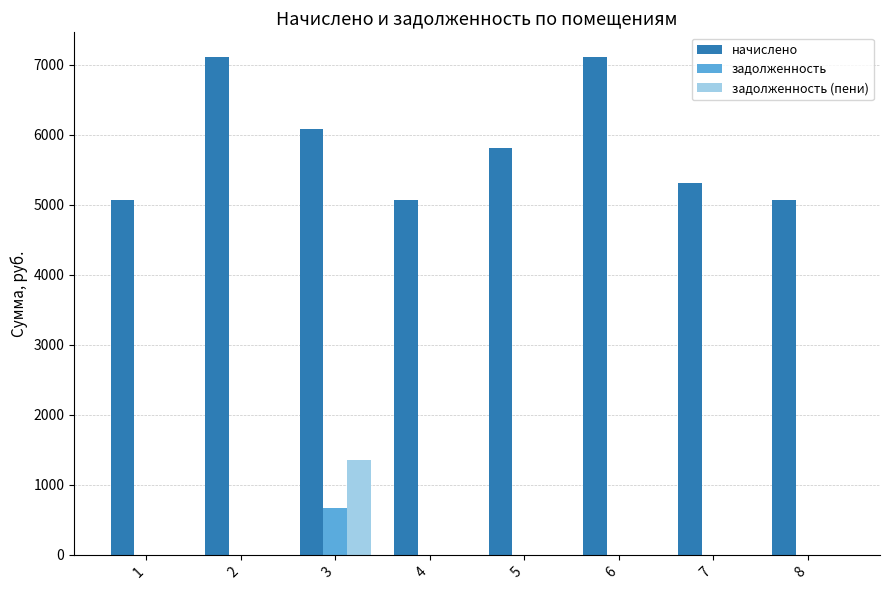

The value of задолженность (пени) at 3 is 2359.5. True or false?

False